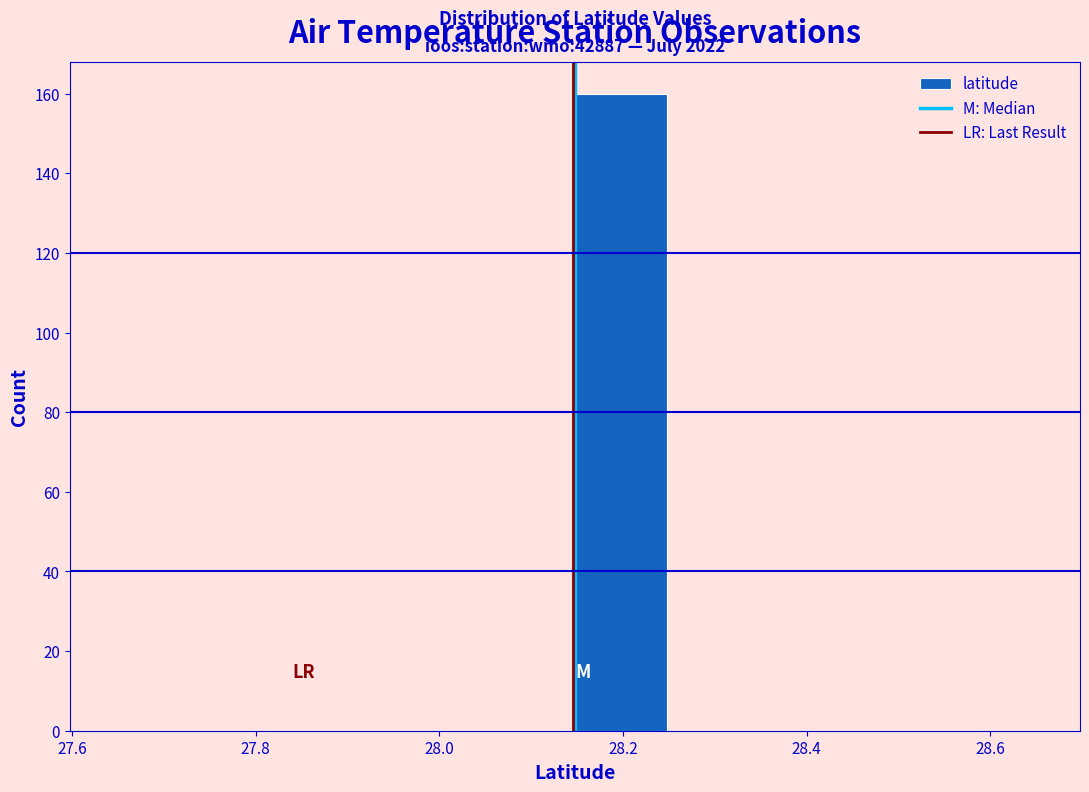

Which range on the x-axis has the tallest bar?

28.14 to 28.24